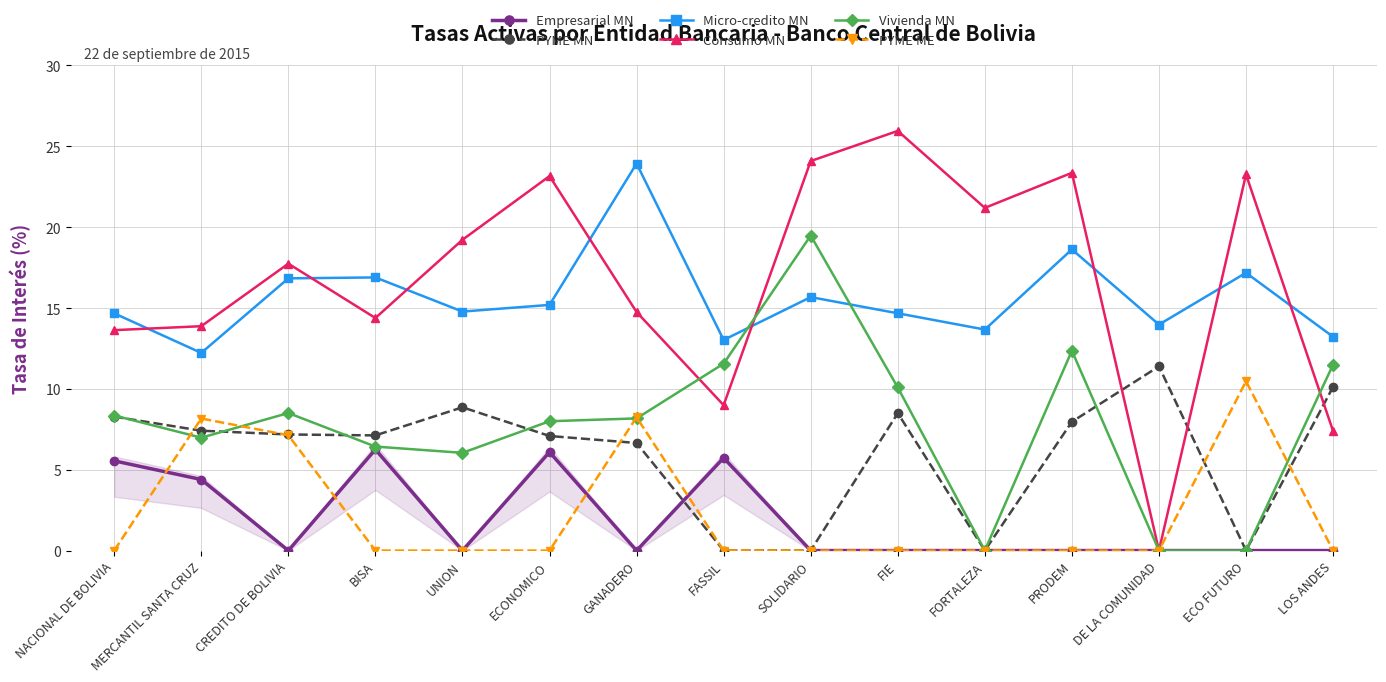

What value does the Empresarial MN series have at MERCANTIL SANTA CRUZ?

4.4